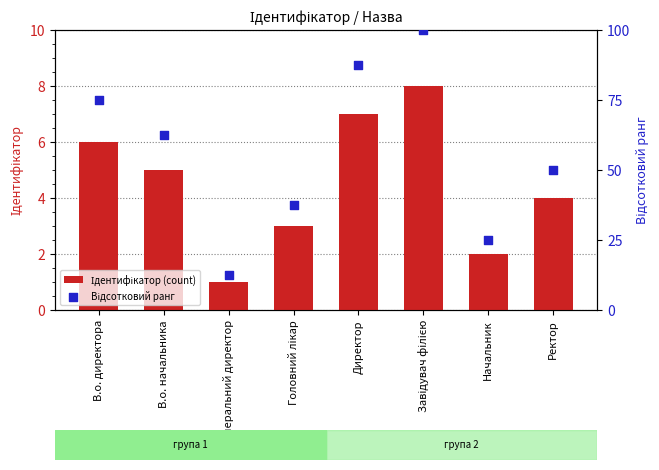

Which series contains the lowest Y value?

Ідентифікатор (count)